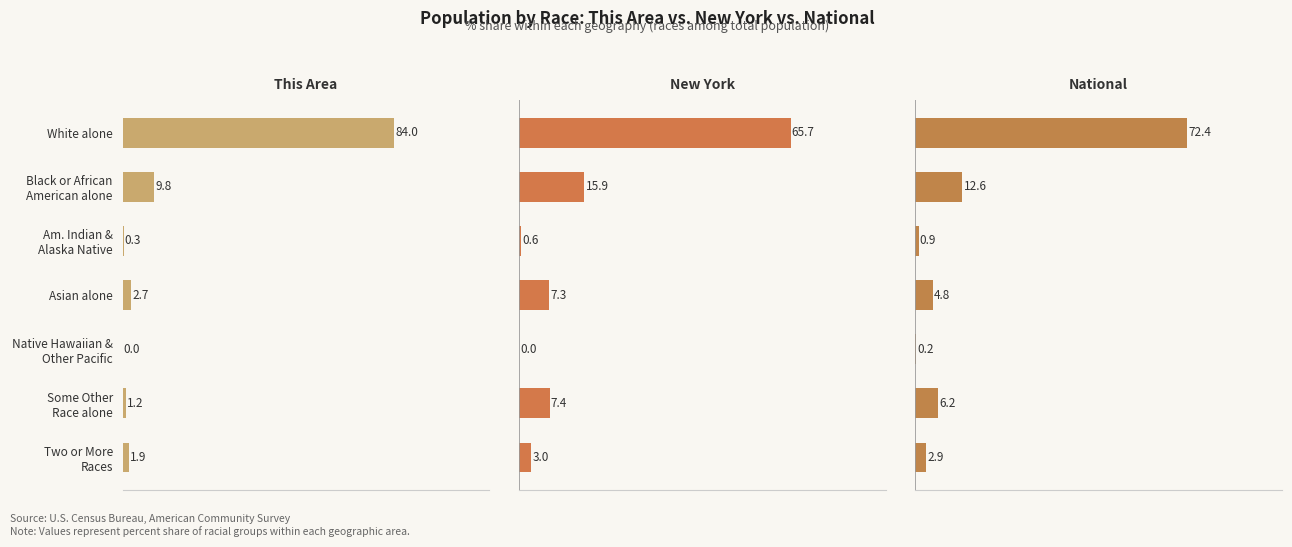

Is the value of This Area at White alone greater than the value of National at Some Other Race alone?

Yes